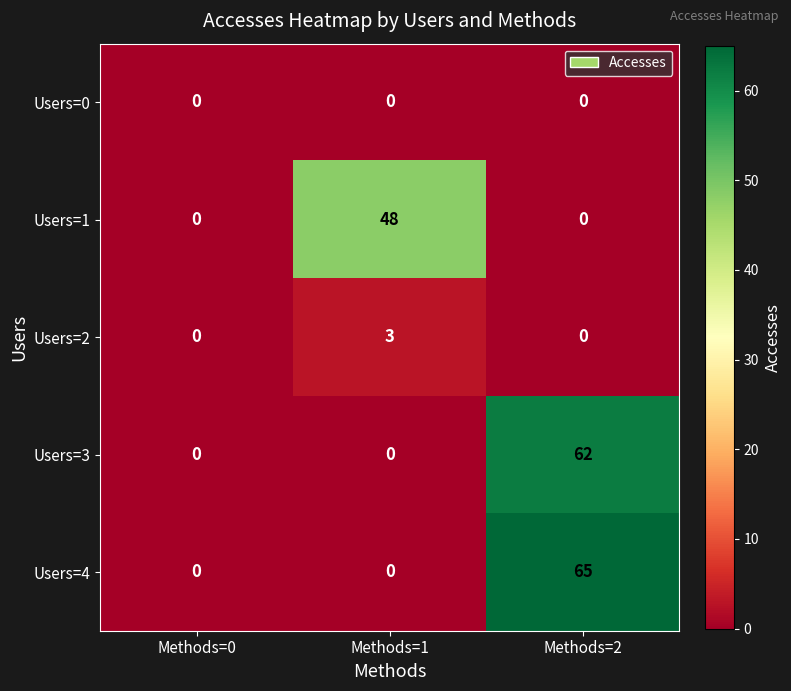

What is the greatest value displayed?

65